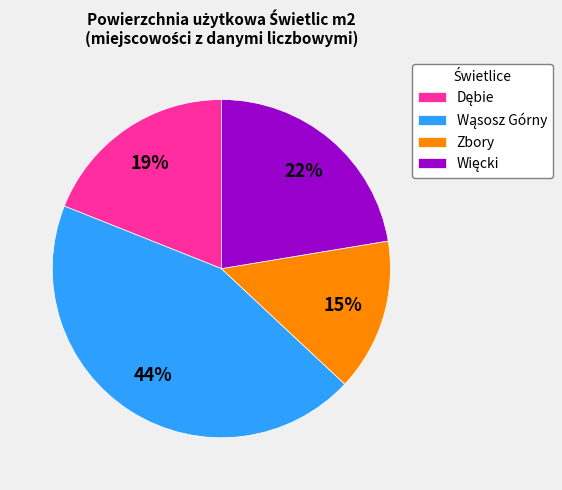

To the nearest percent, what is the difference between the largest and smallest slice percentages?

29%